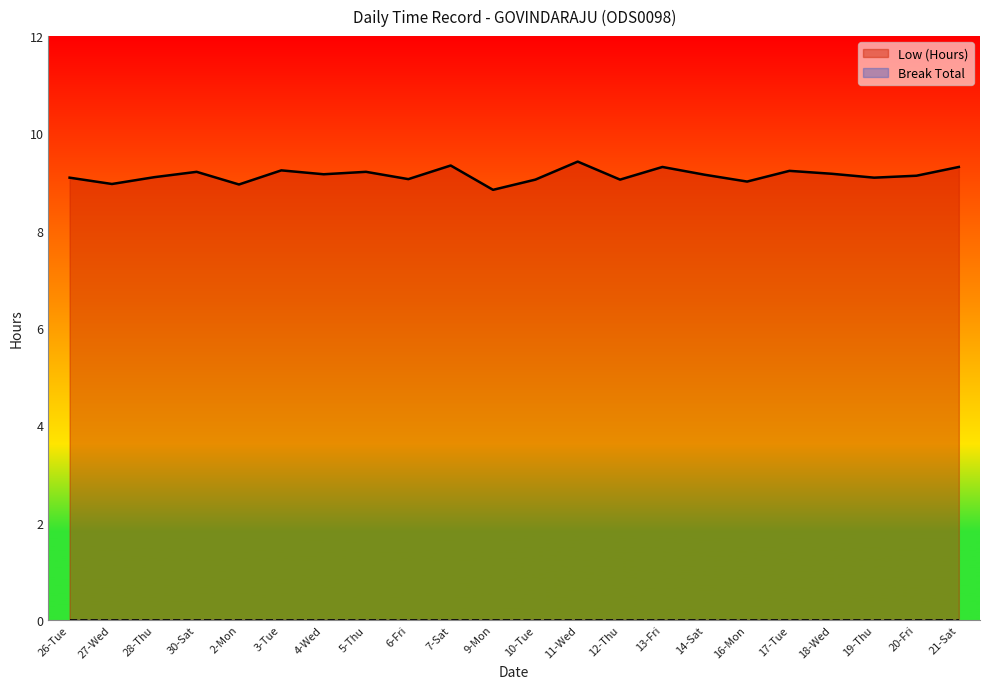

Which has a higher value, 26-Tue or 14-Sat?

14-Sat